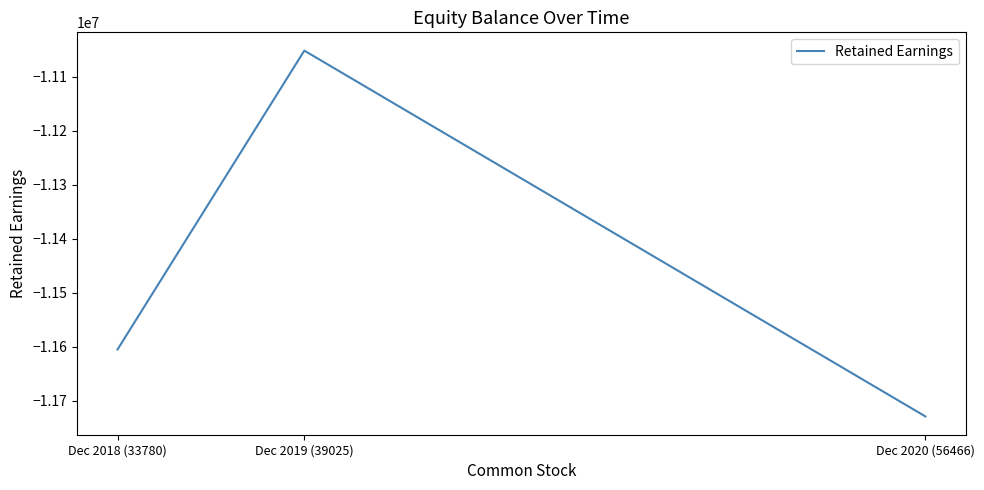

Between Dec 2019 (39025) and Dec 2018 (33780), which is larger?

Dec 2019 (39025)